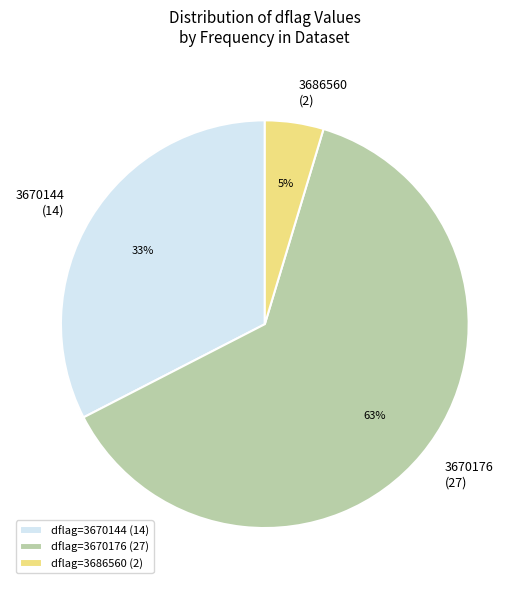

Combined, do 3670176 and 3686560 account for over 50%?

Yes